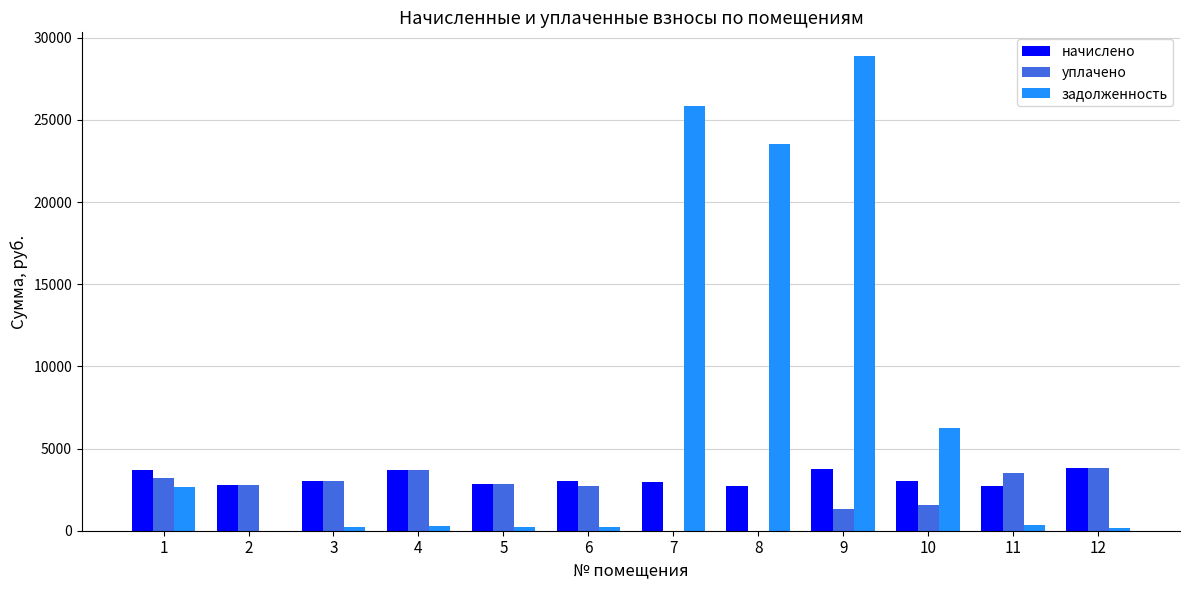

What is the total value across all series at 1?

9594.9